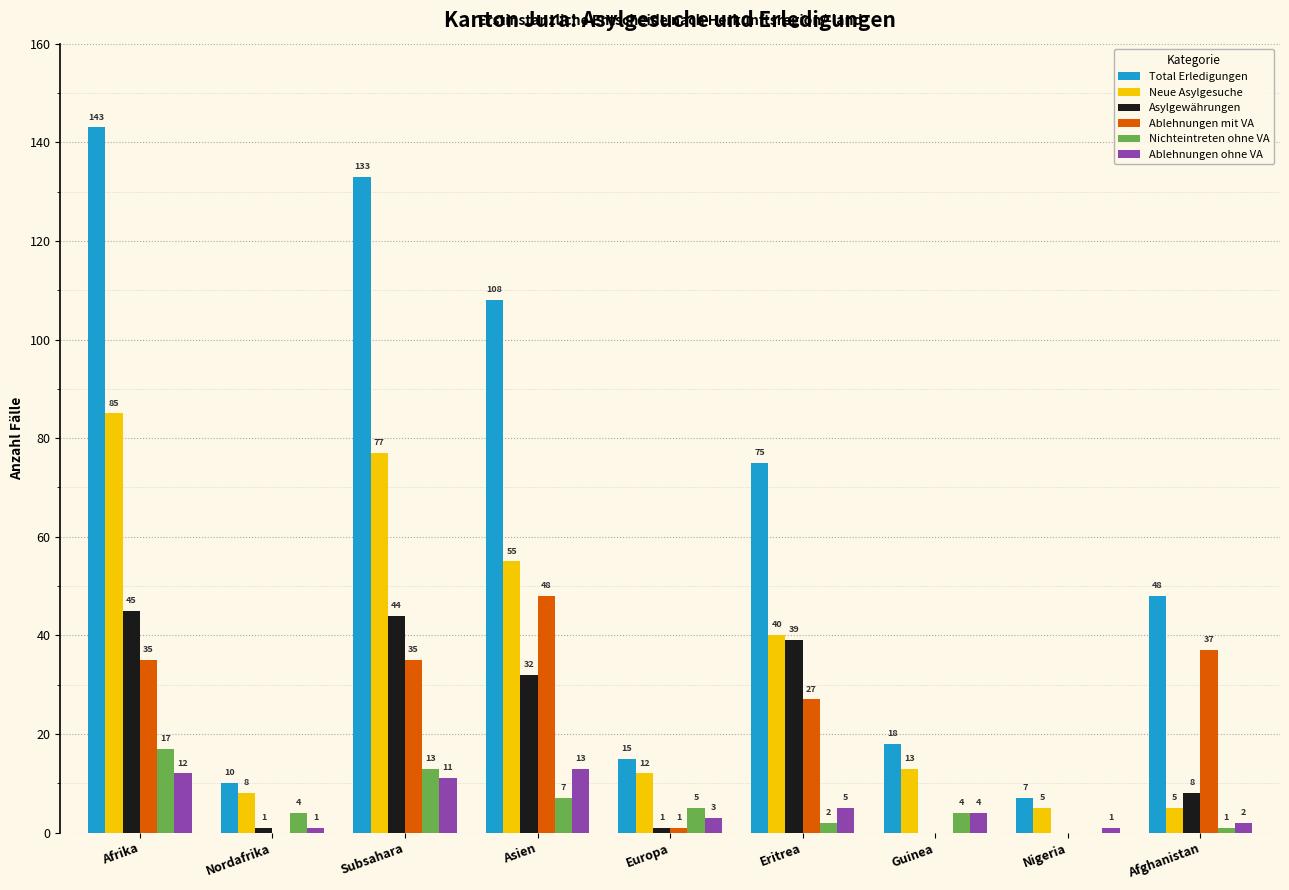

What is the spread (max minus min) of values at Afrika?

131